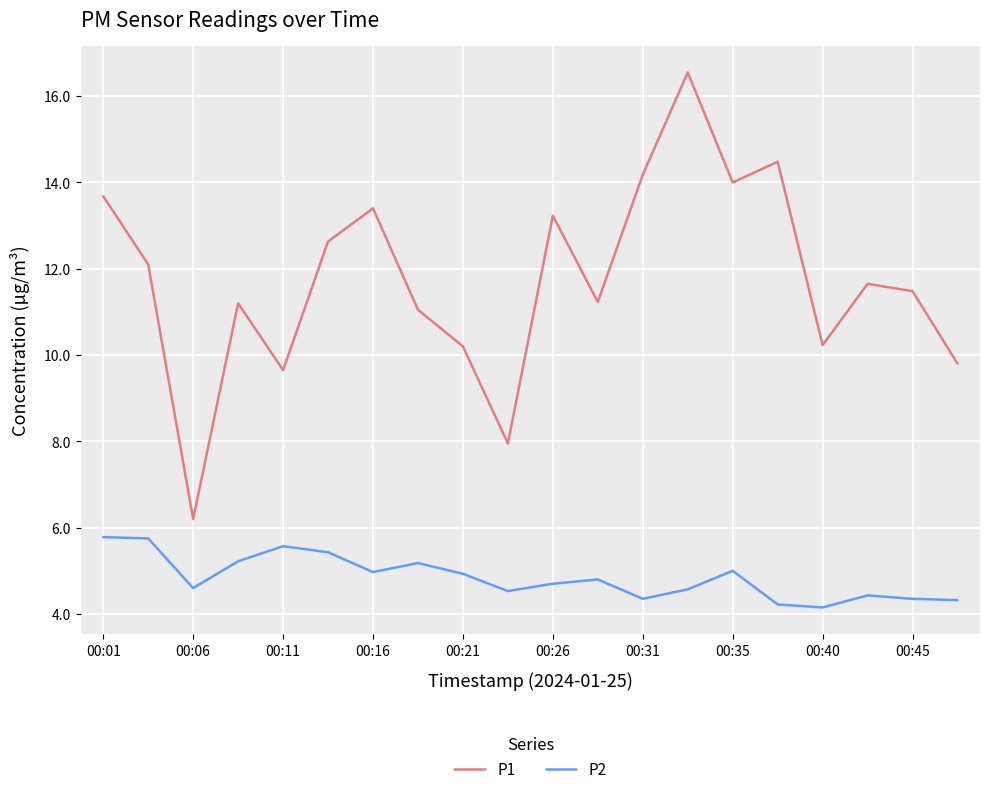

List the series in order of their overall mean, highest first.

P1, P2